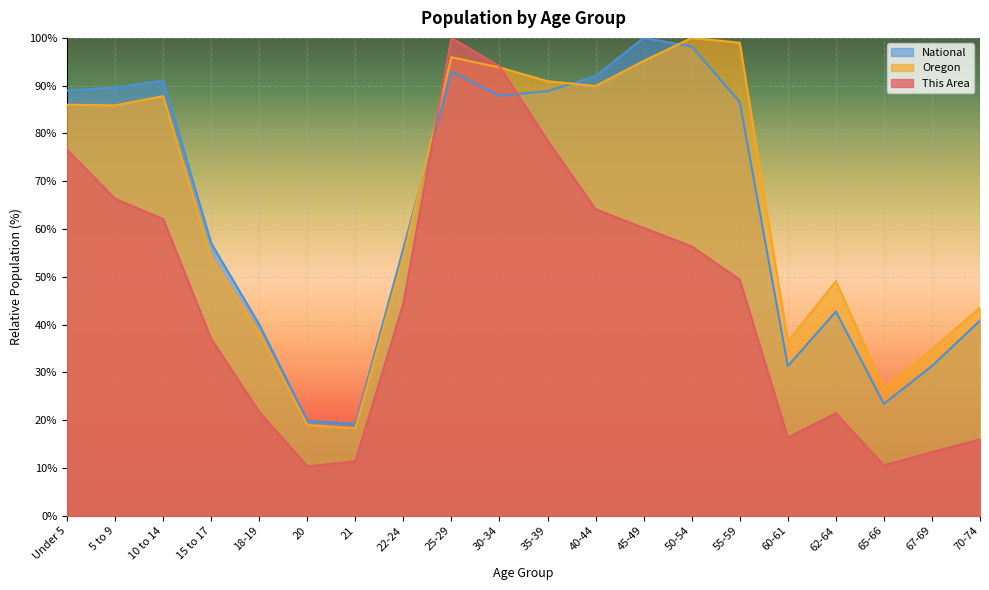

In Oregon, how many points are lower than both neighbors (excluding endpoints)?

5